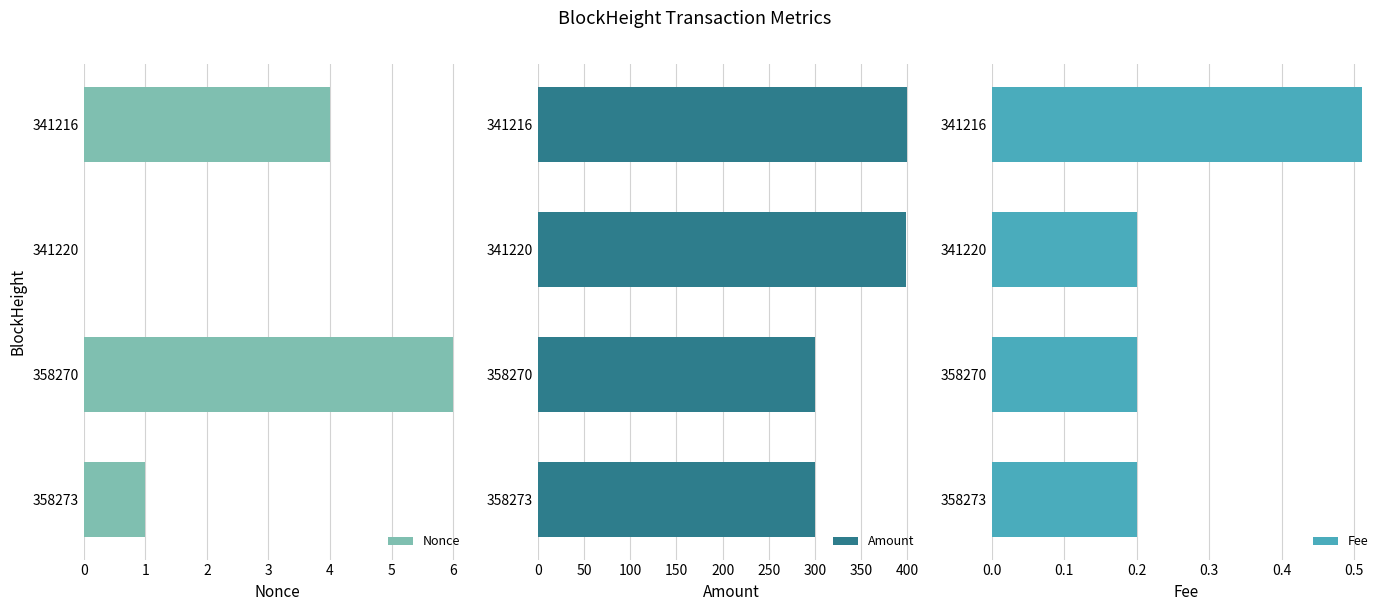

True or false: Nonce has a value of 4 at 341216.

True